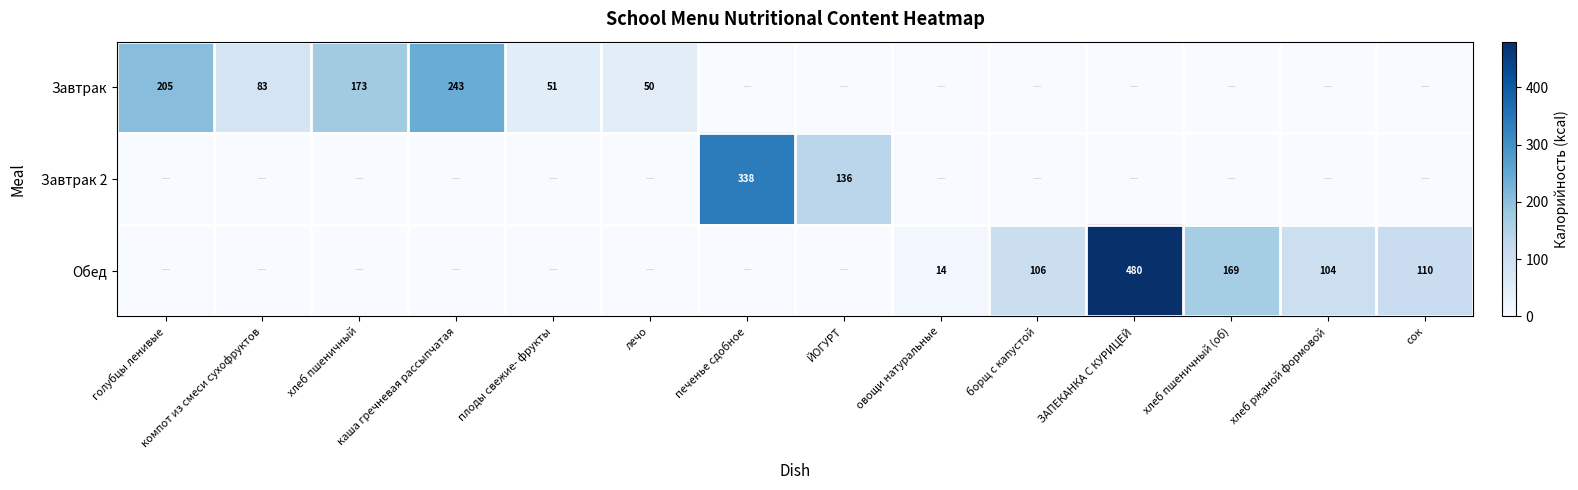

Is the value of Завтрак 2 at печенье сдобное greater than the value of Обед at хлеб пшеничный (об)?

Yes